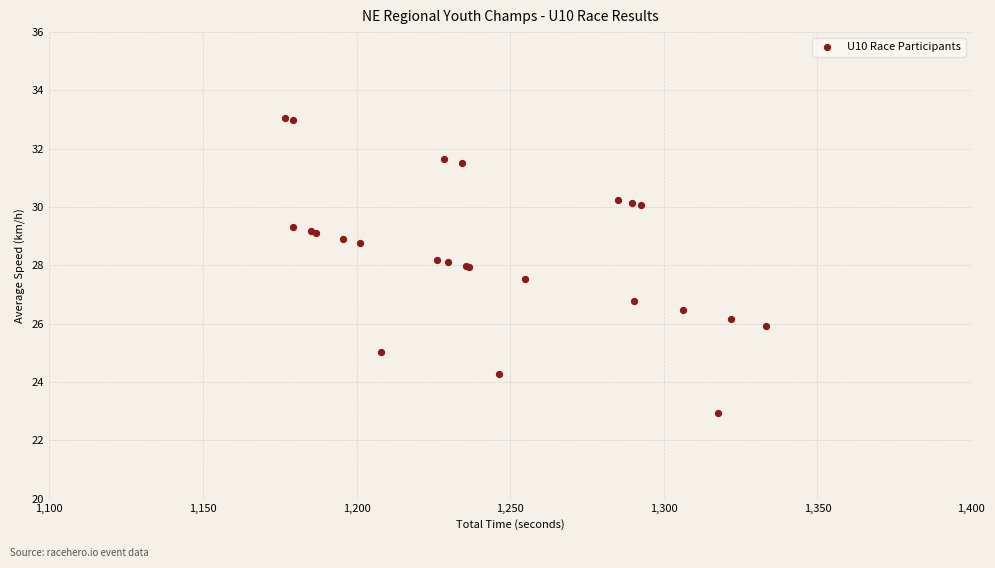

What Y value in the scatter plot is closest to 27?

26.8